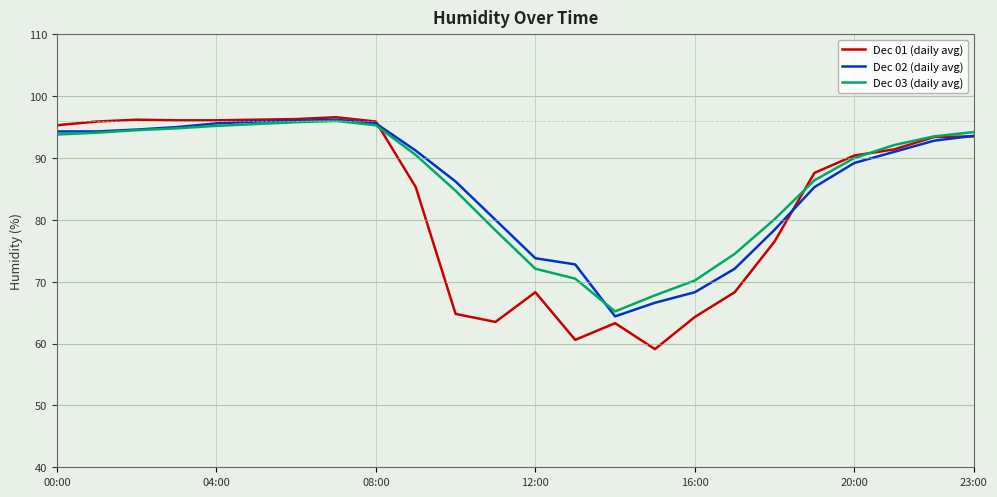

What is the maximum value shown in the chart?

96.6